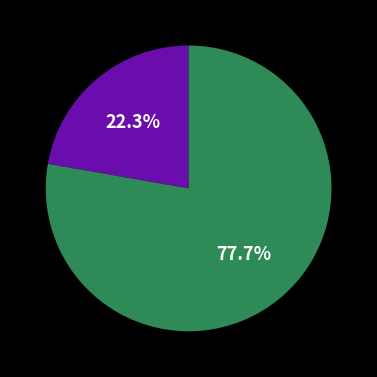

Is there a majority slice in this chart?

Yes